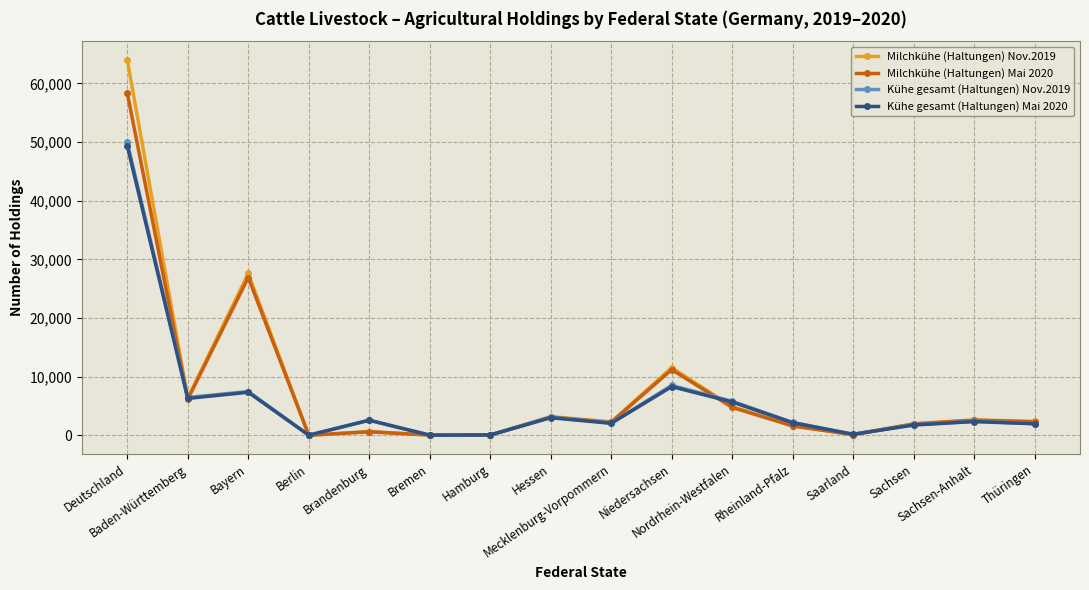

Which series has the largest range (max minus min)?

Milchkühe (Haltungen) Nov.2019